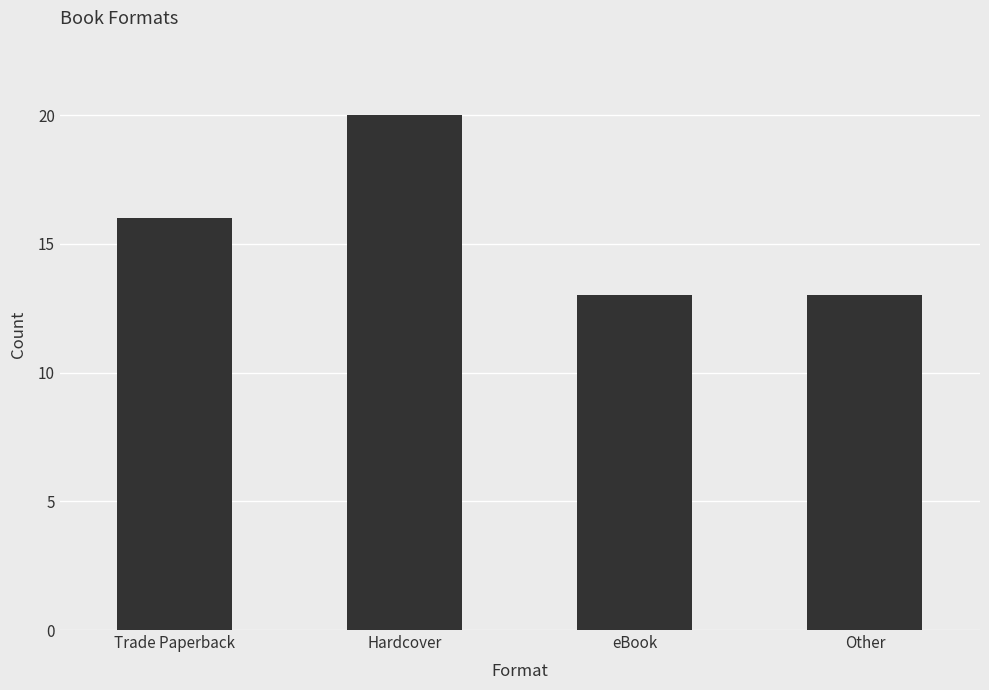

What is the label of the 3rd bar from the right?

Hardcover